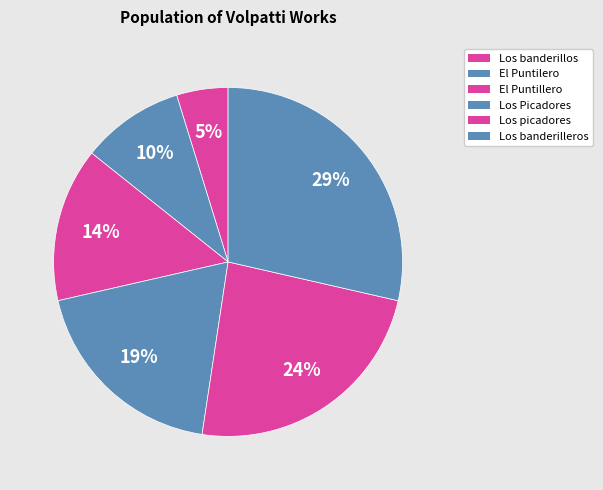

Is it true that Los picadores is 13% of the pie?

False